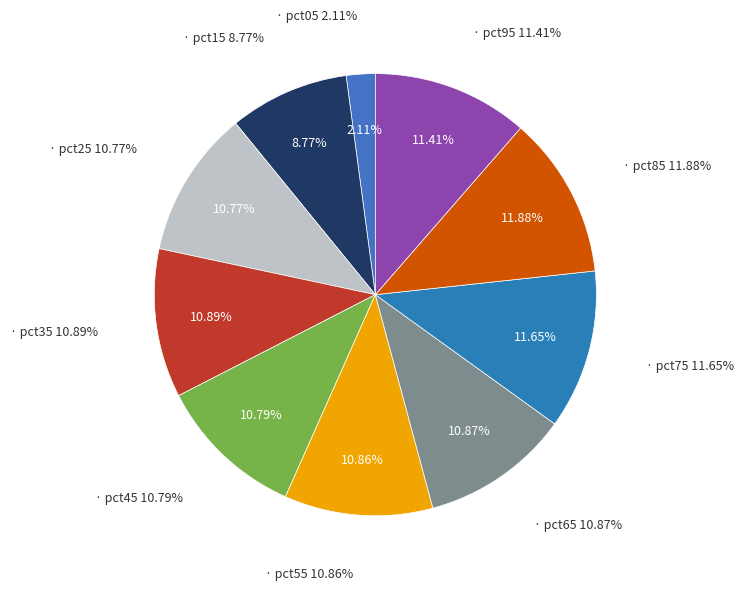

Is it true that pct45 is 4% of the pie?

False